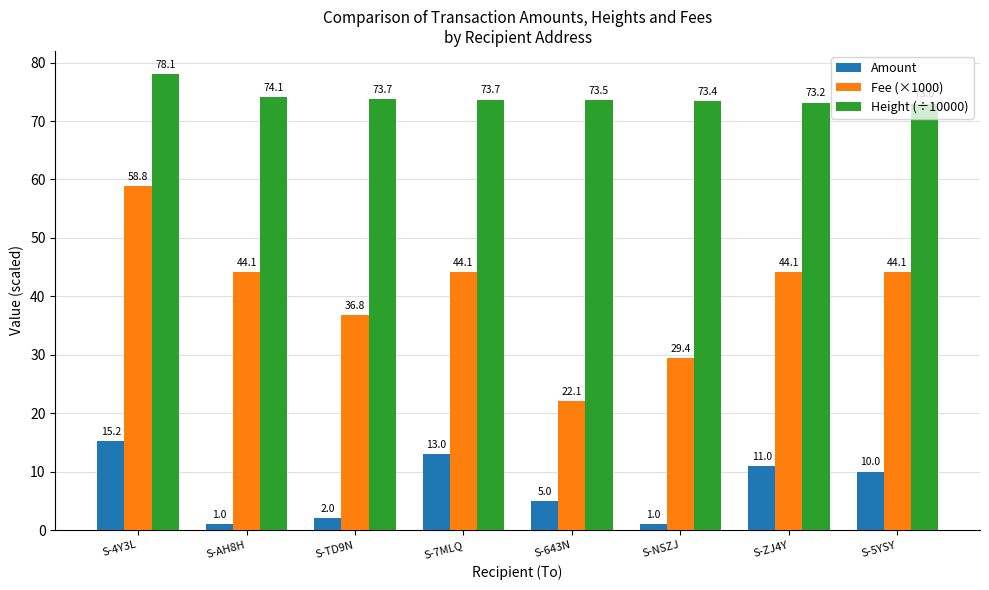

At how many categories does at least one series exceed 38?

8